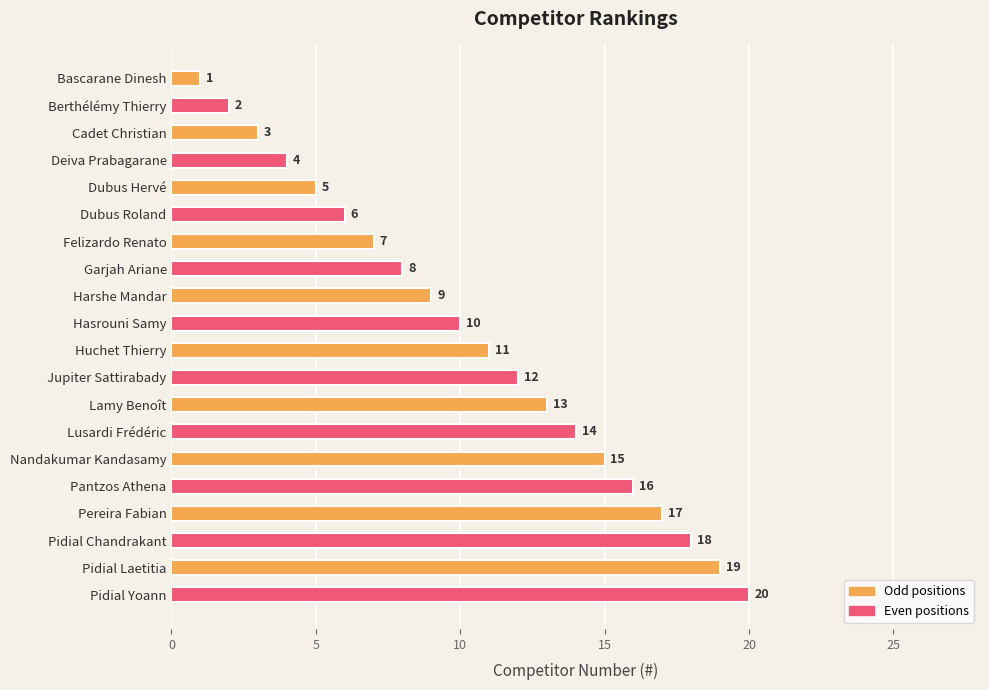

How many distinct data groups are displayed?

1